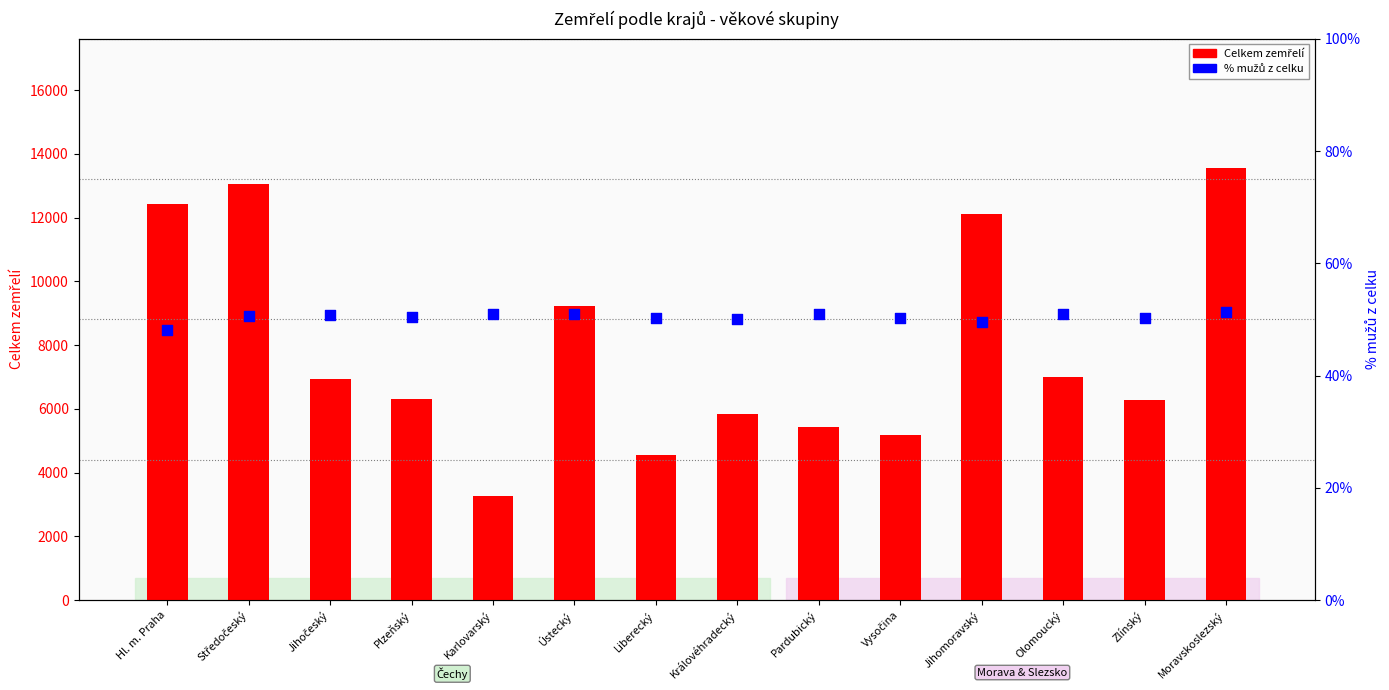

Is the value of Celkem (zemřelí) at Ústecký greater than the value of % mužů at Pardubický?

Yes